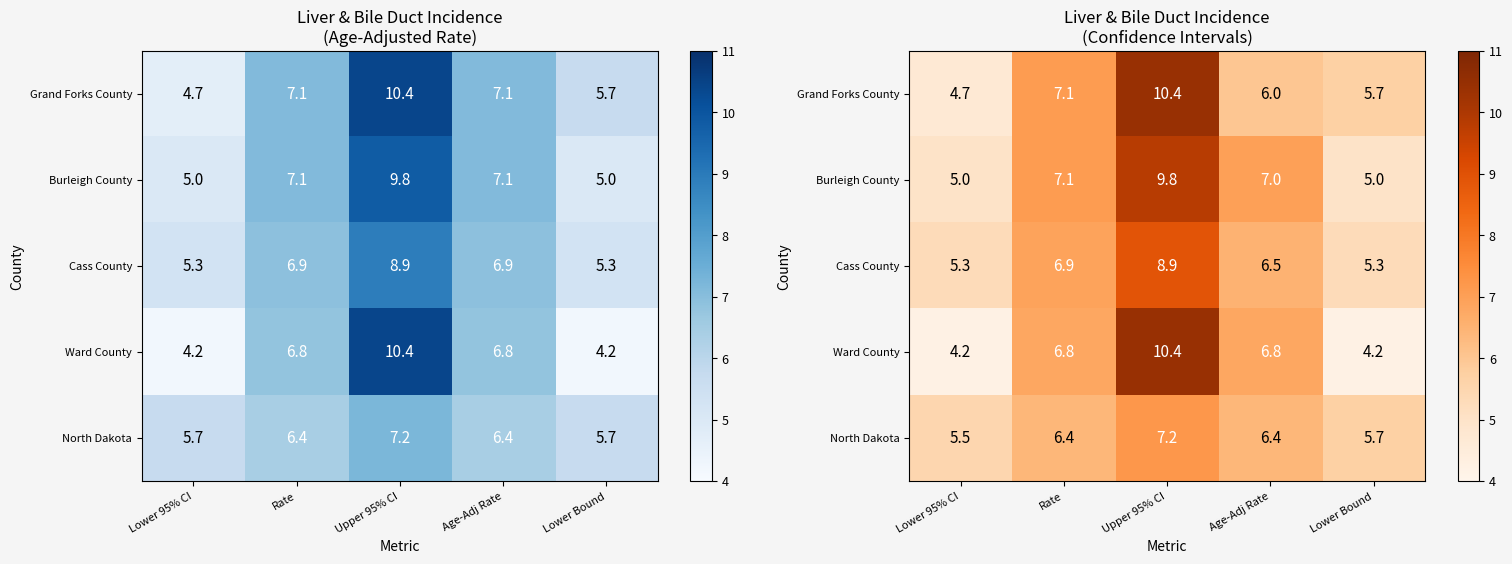

Count the number of data series in this chart.

5